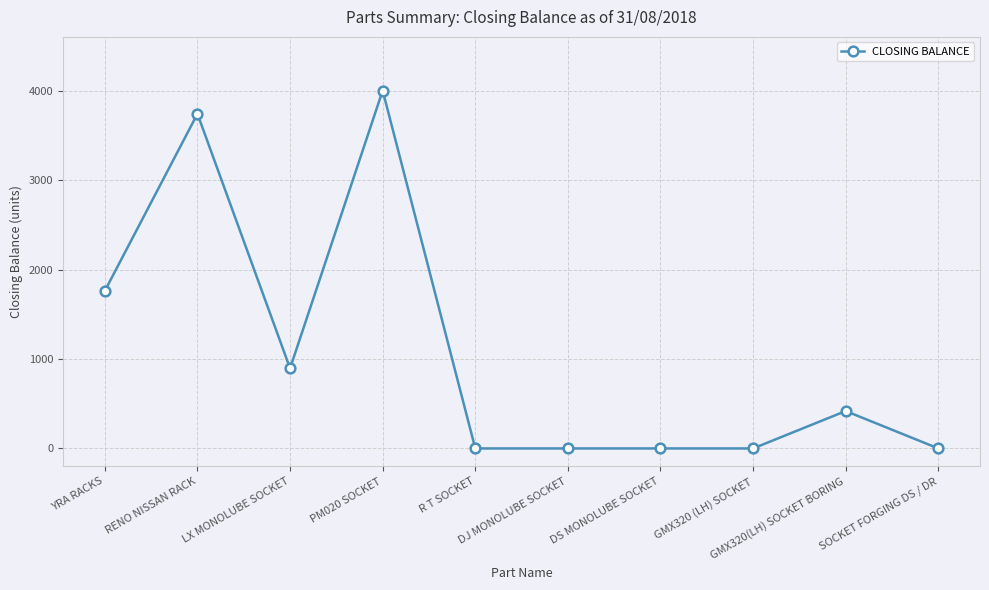

Reading left to right, extract all data points from this chart.

YRA RACKS=1761	RENO NISSAN RACK=3740	LX MONOLUBE SOCKET=895	PM020 SOCKET=4000	R T SOCKET=0	DJ MONOLUBE SOCKET=0	DS MONOLUBE SOCKET=0	GMX320 (LH) SOCKET=0	GMX320(LH) SOCKET BORING=418	SOCKET FORGING DS / DR=0